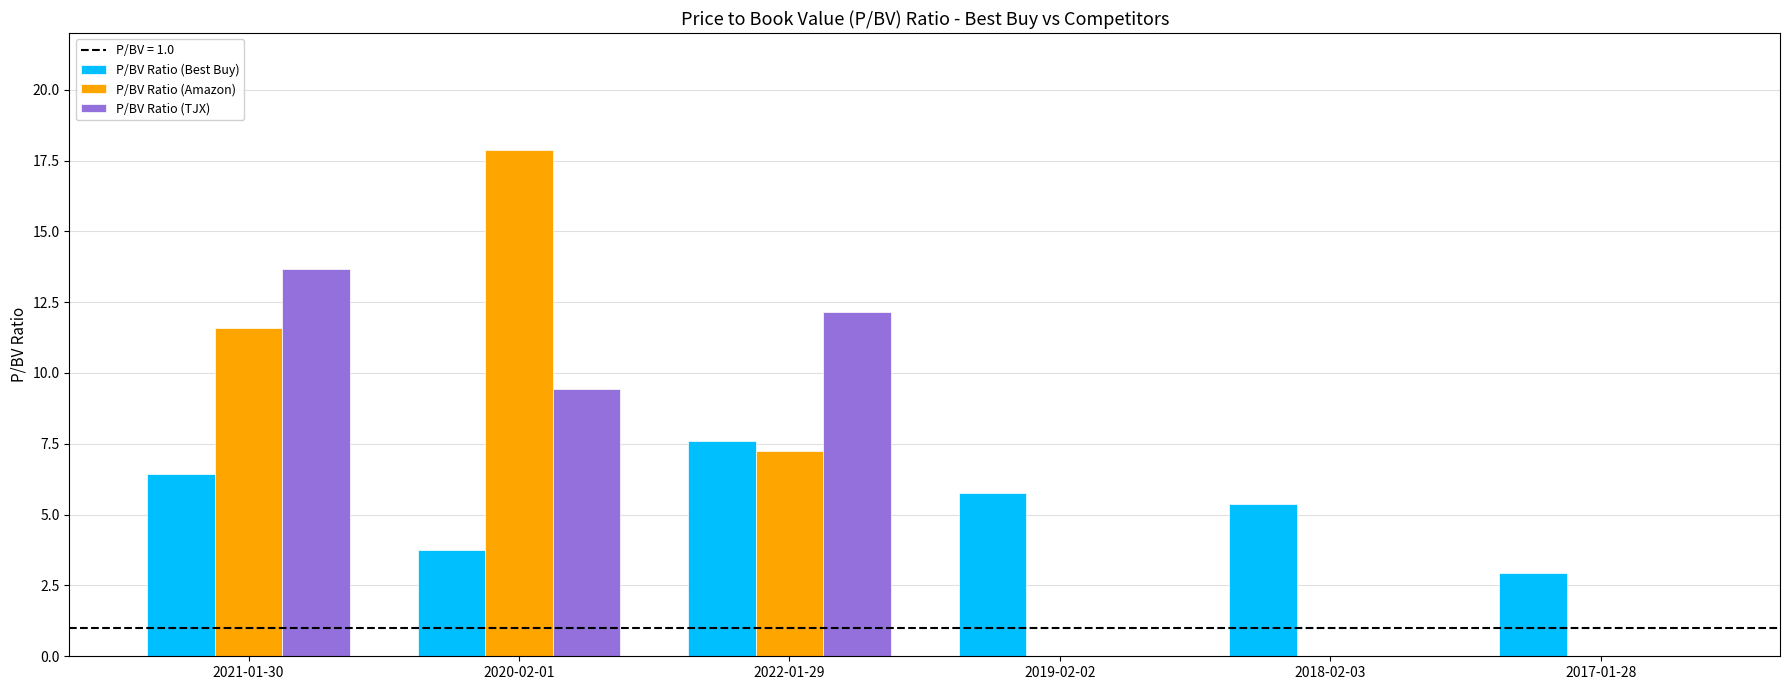

What is the maximum value for P/BV Ratio (TJX)?

13.7